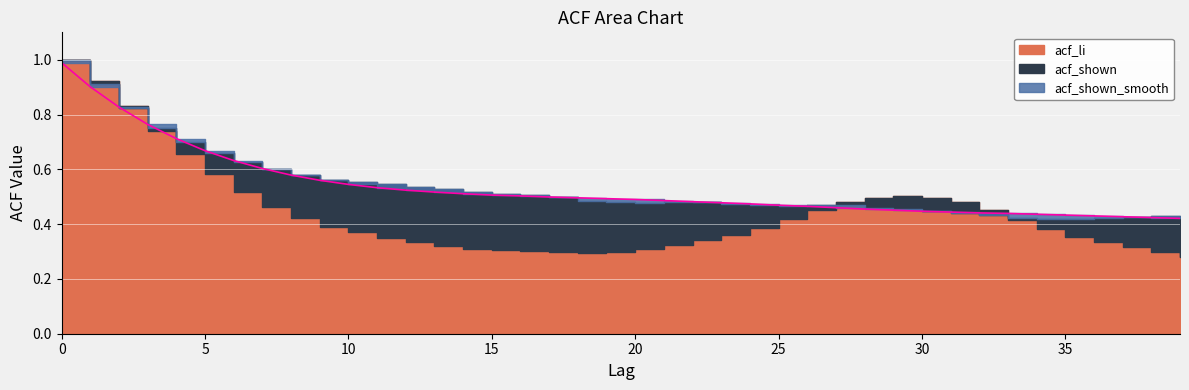

Does the chart display data point markers on the line(s)?

No